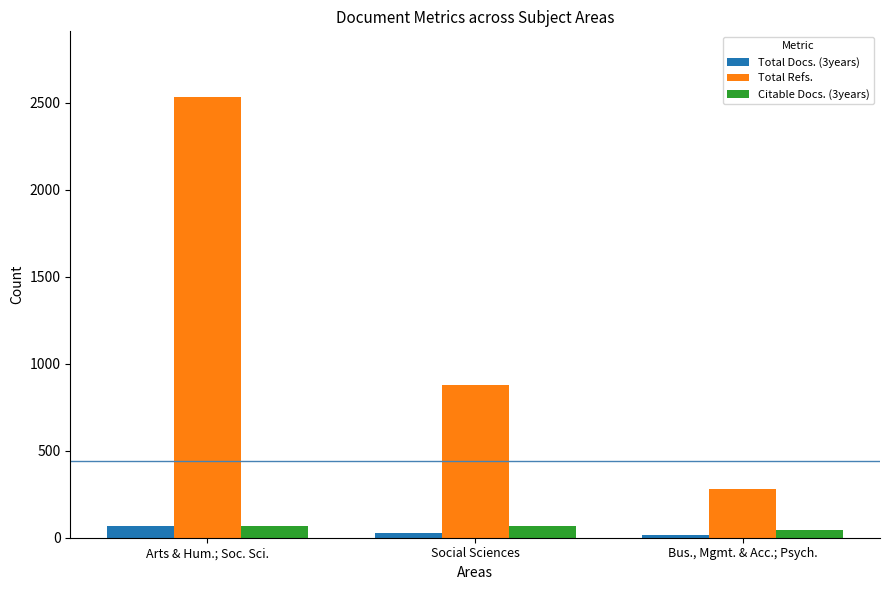

Which category has the highest value across all series?

Arts & Hum.; Soc. Sci.